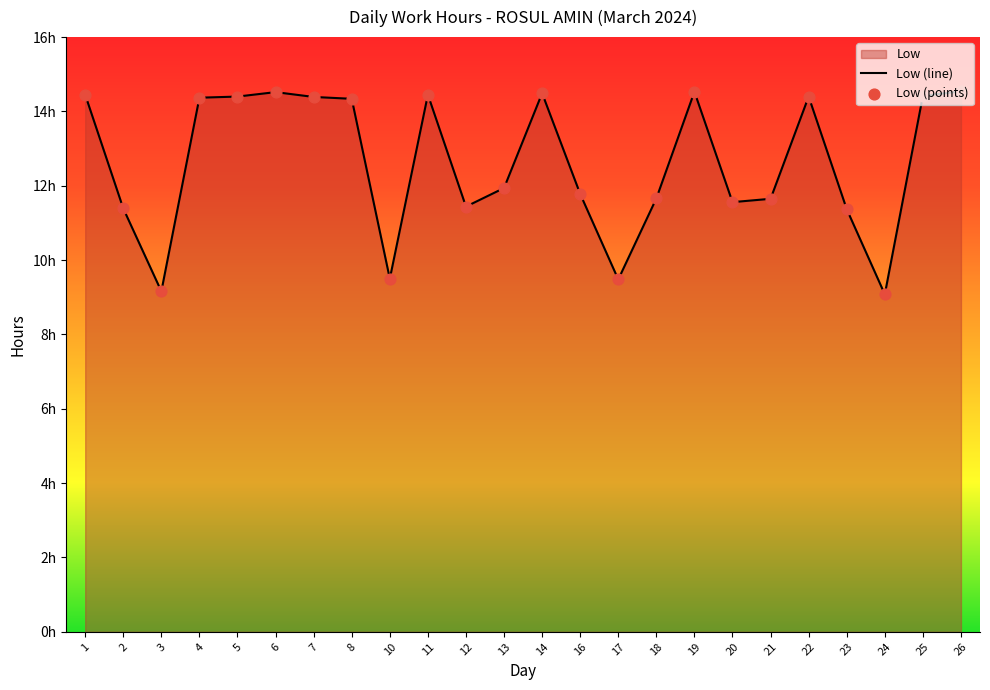

What is the change in value from 2 to 11?

+3.1